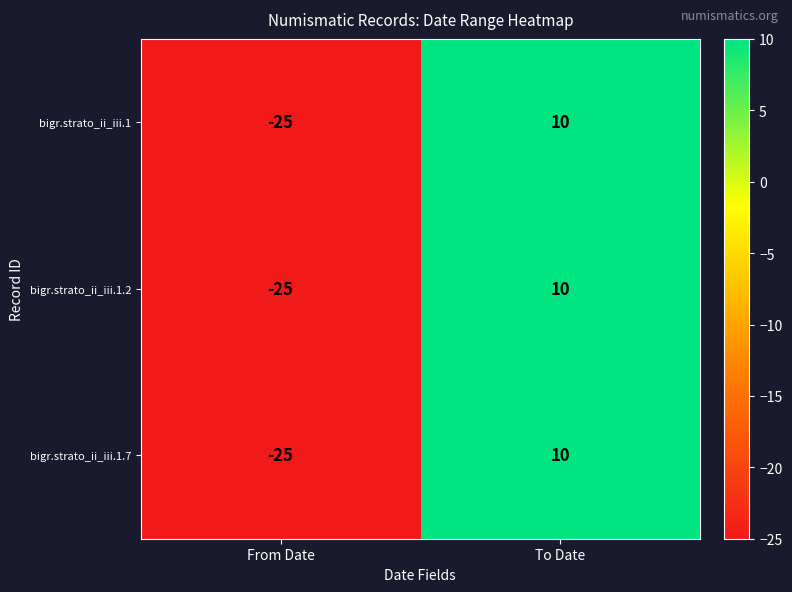

Rank the categories by bigr.strato_ii_iii.1 value from highest to lowest.

To Date, From Date